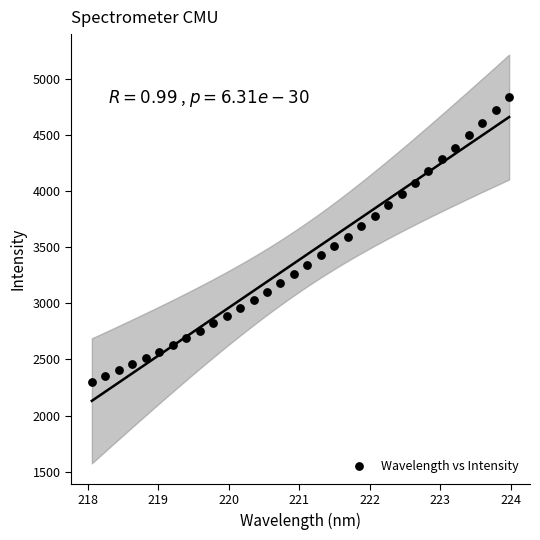

What is the range of Y values (max minus min)?

2534.5